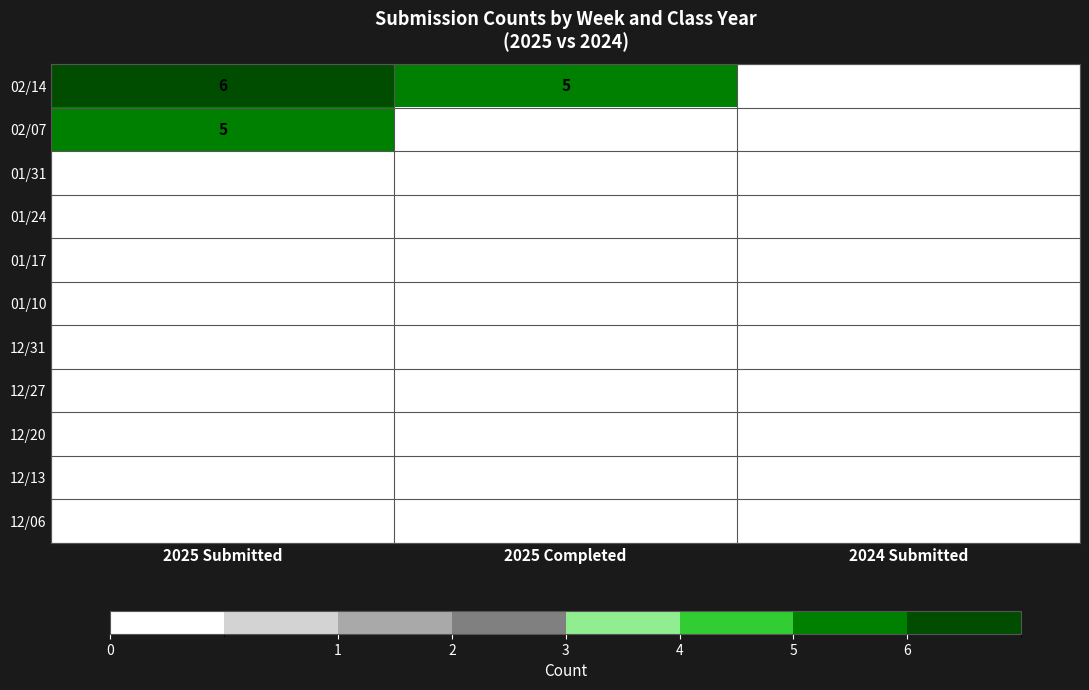

Is it true that 01/24 equals 0 at 2025 Completed?

True